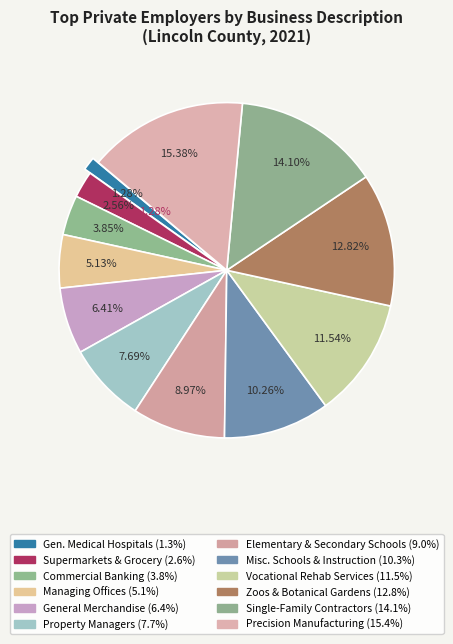

Combined, what portion of the pie is Residential property managers and Precision turned product manufacturing?

23.1%